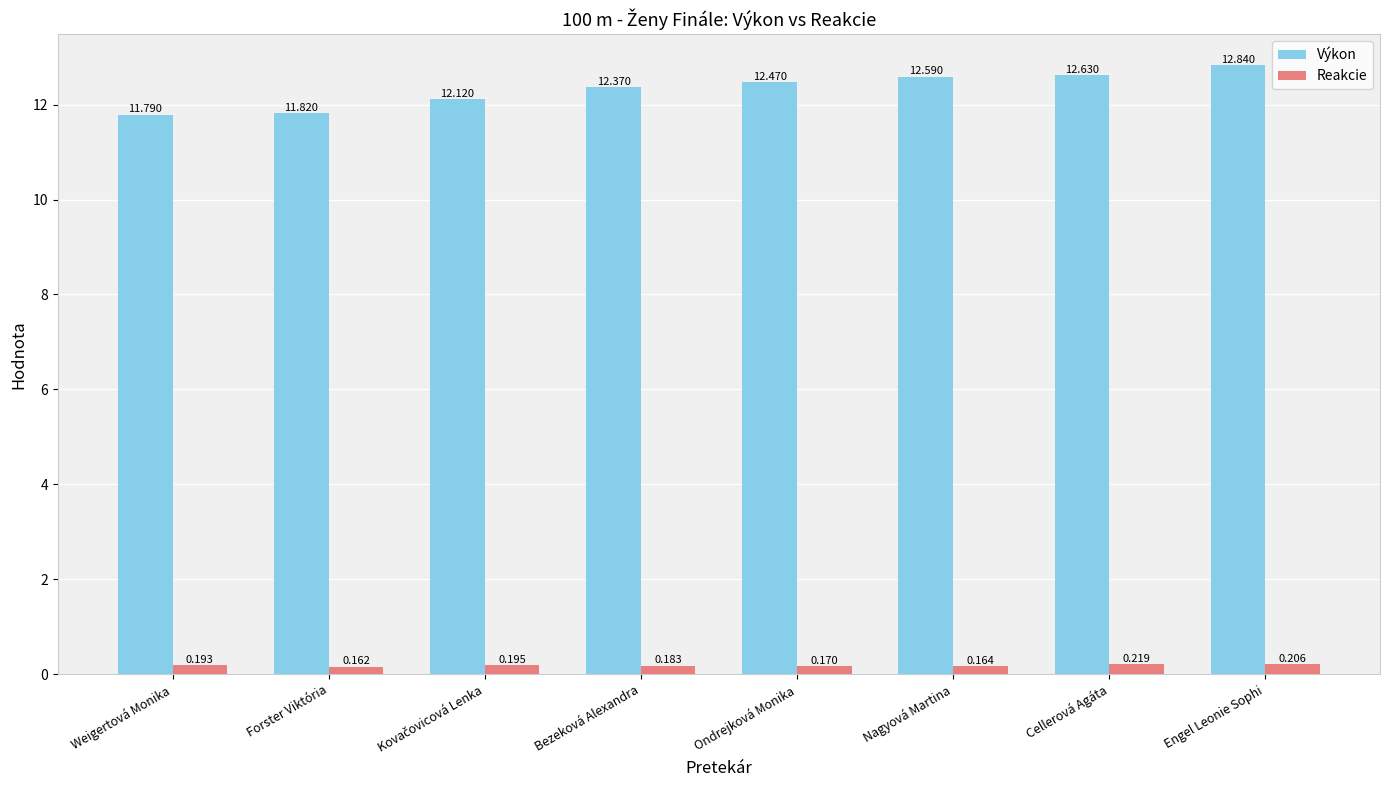

What is the spread (max minus min) of values at Nagyová Martina?

12.4